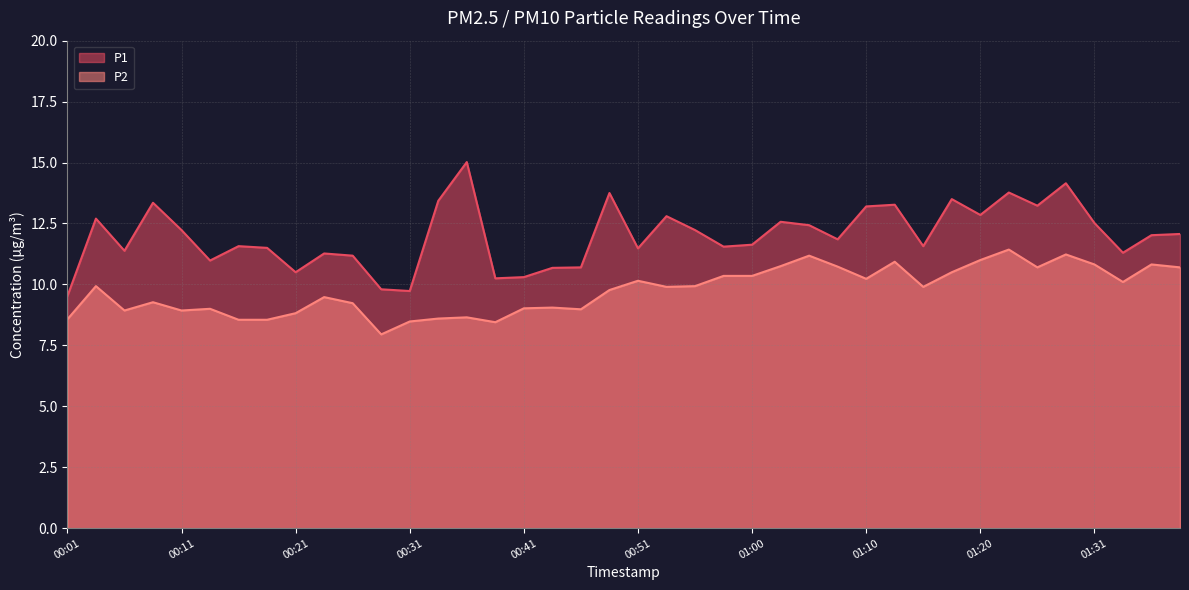

At which label does P2 reach its minimum?

00:28